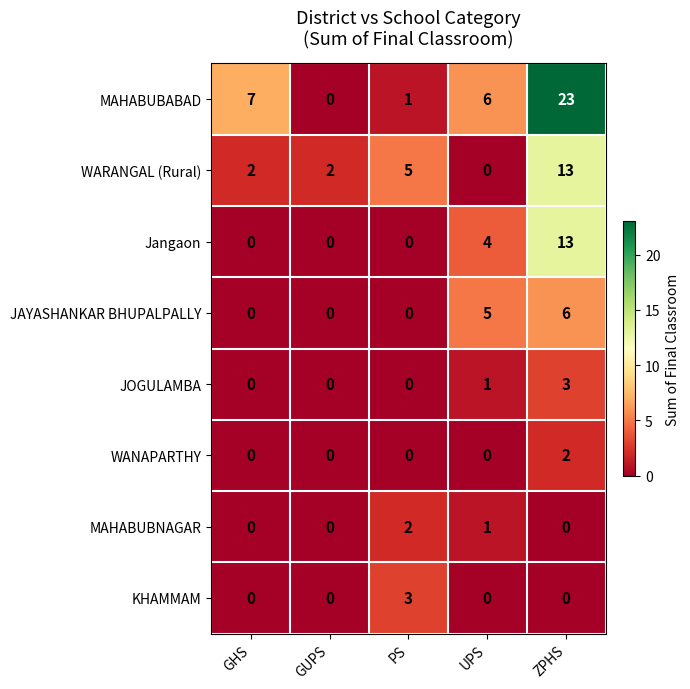

The Jangaon series shows 0 at PS. True or false?

True